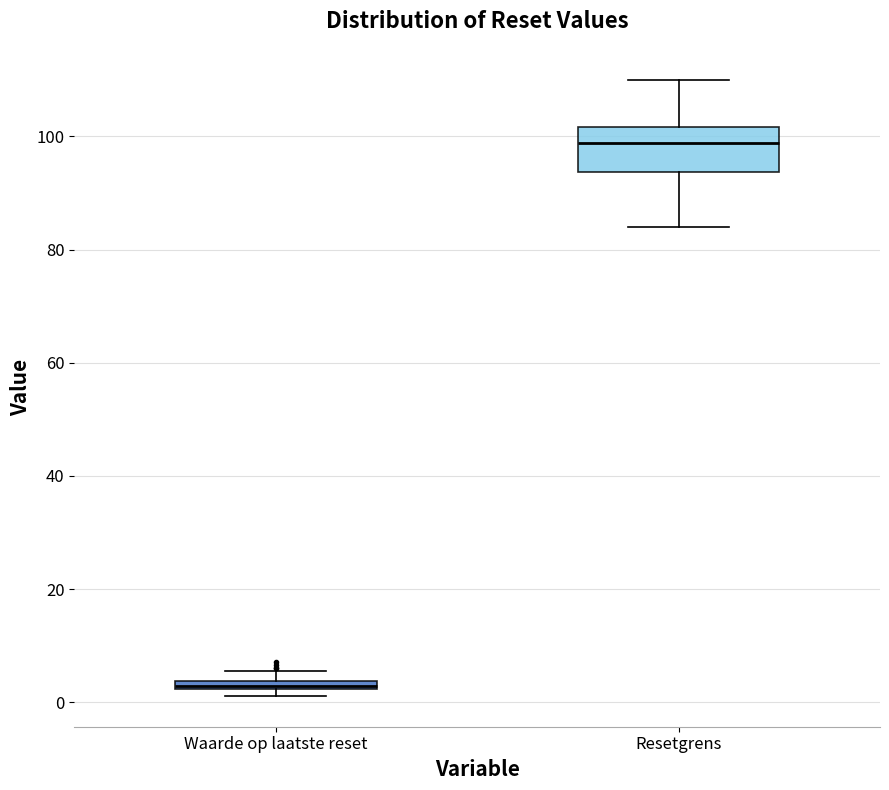

Which box is the tallest, from its lower edge to its upper edge?

Resetgrens